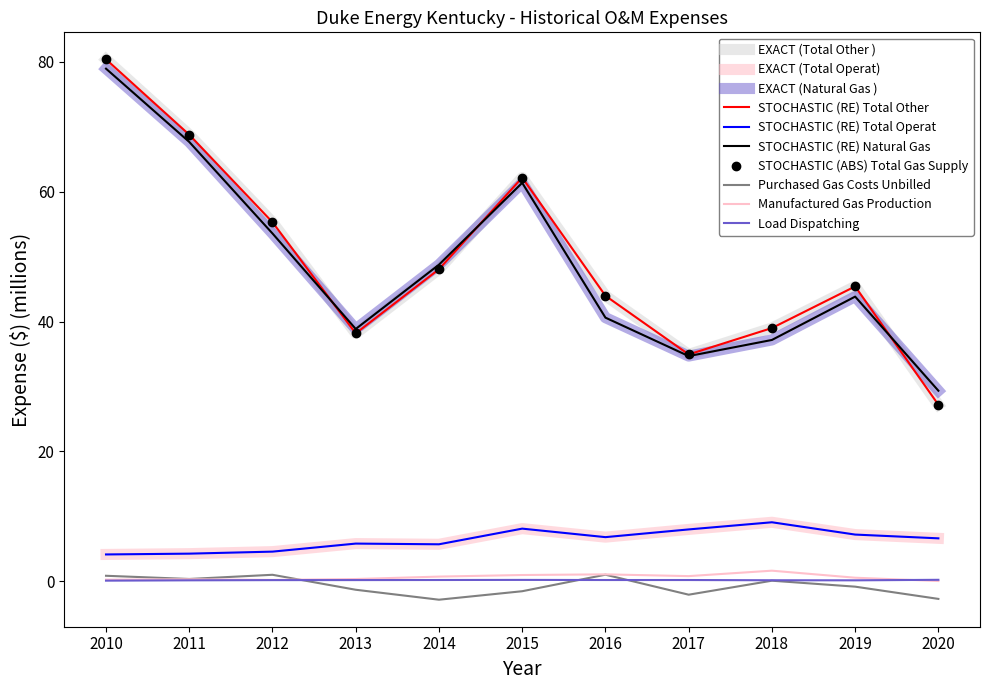

Reading left to right, transcribe all the data shown in this chart.

Total Other Gas Supply: 2010=80.4	2011=68.8	2012=55.3	2013=38.2	2014=48.1	2015=62.2	2016=44.0	2017=34.9	2018=39.0	2019=45.4	2020=27.2
Total Operation: 2010=4.1	2011=4.3	2012=4.6	2013=5.8	2014=5.7	2015=8.1	2016=6.8	2017=8.0	2018=9.1	2019=7.2	2020=6.6
Natural Gas Field Line: 2010=78.9	2011=67.7	2012=53.6	2013=38.9	2014=48.8	2015=61.4	2016=40.6	2017=34.7	2018=37.2	2019=43.8	2020=29.3
Purchased Gas Costs Unbilled: 2010=0.8	2011=0.4	2012=1.0	2013=-1.3	2014=-2.8	2015=-1.5	2016=1.0	2017=-2.1	2018=0.1	2019=-0.8	2020=-2.7
Manufactured Gas Production: 2010=0.2	2011=0.3	2012=0.2	2013=0.3	2014=0.7	2015=1.0	2016=1.1	2017=0.8	2018=1.6	2019=0.5	2020=0.0
Load Dispatching: 2010=0.1	2011=0.1	2012=0.2	2013=0.2	2014=0.2	2015=0.2	2016=0.2	2017=0.2	2018=0.2	2019=0.1	2020=0.2